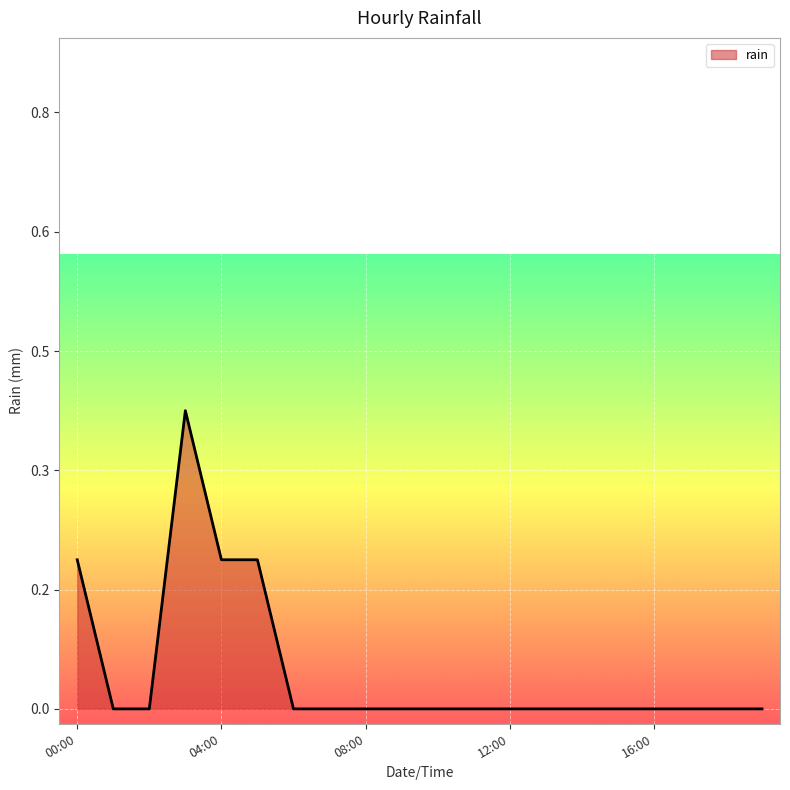

Is this an area chart (filled region under the line)?

Yes